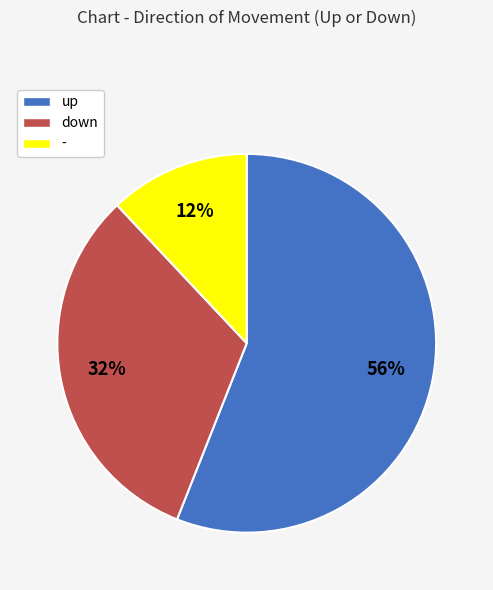

To the nearest percent, what is the difference between the - and up slice percentages?

44%